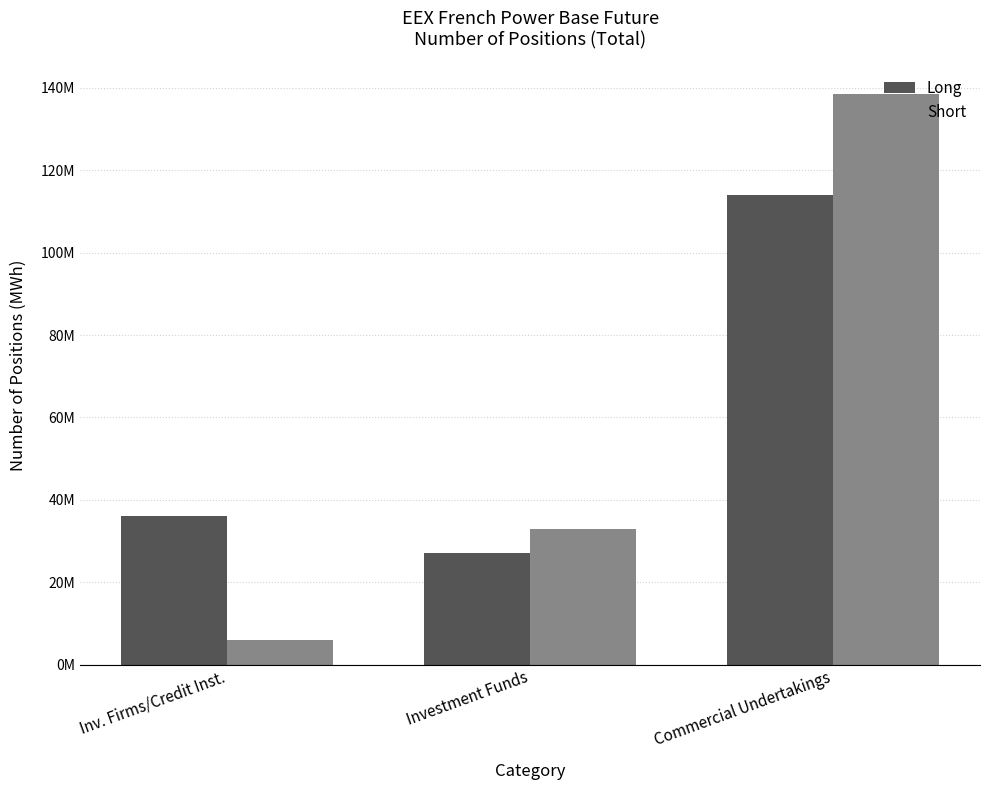

What is the average value of the Short series?

59136384